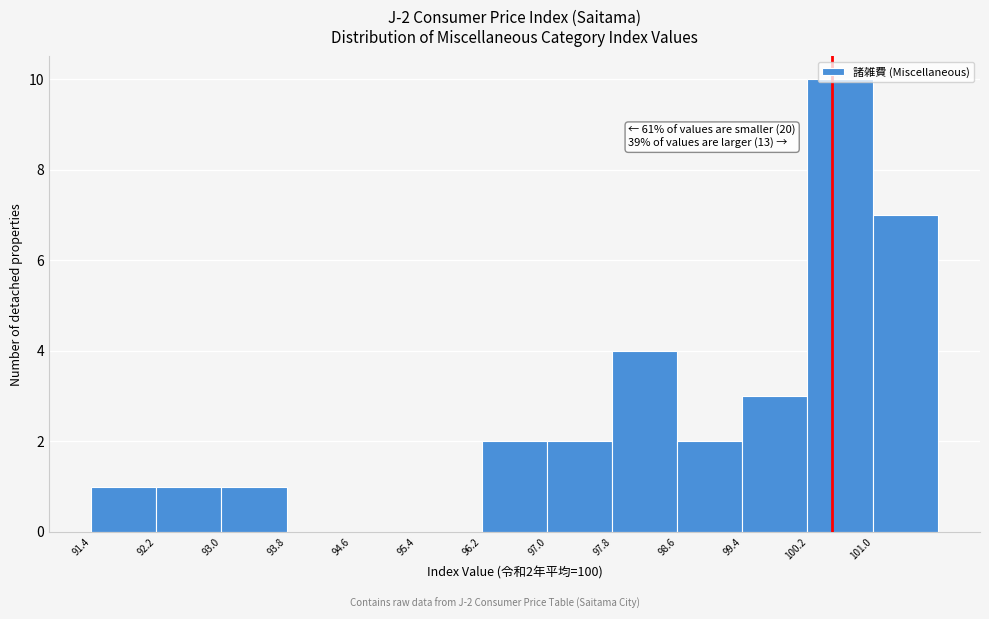

Over which range of the x-axis is the bar tallest?

100.2 to 101.0